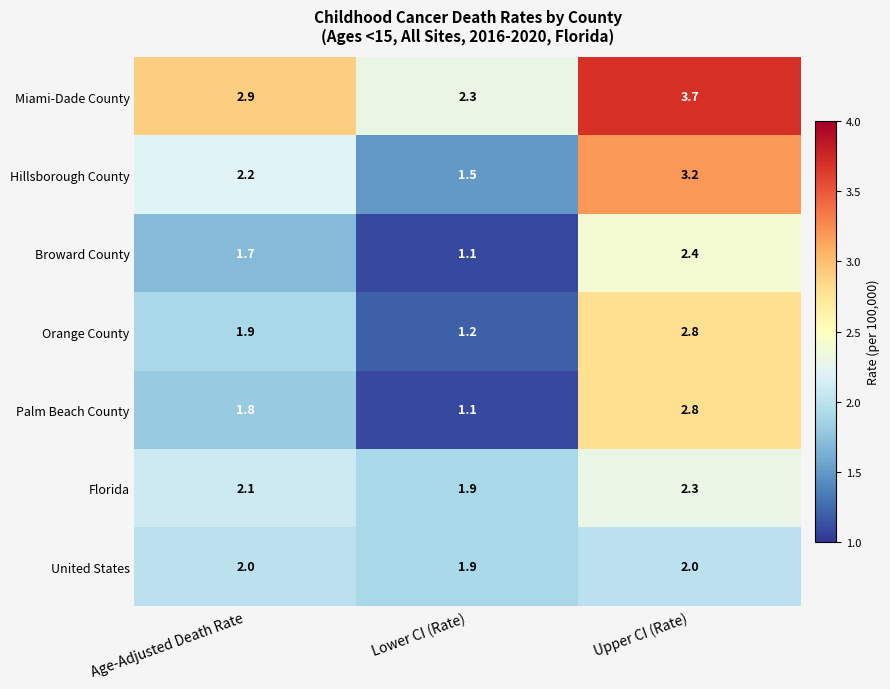

Which label corresponds to the smallest value in the chart?

Lower CI (Rate)